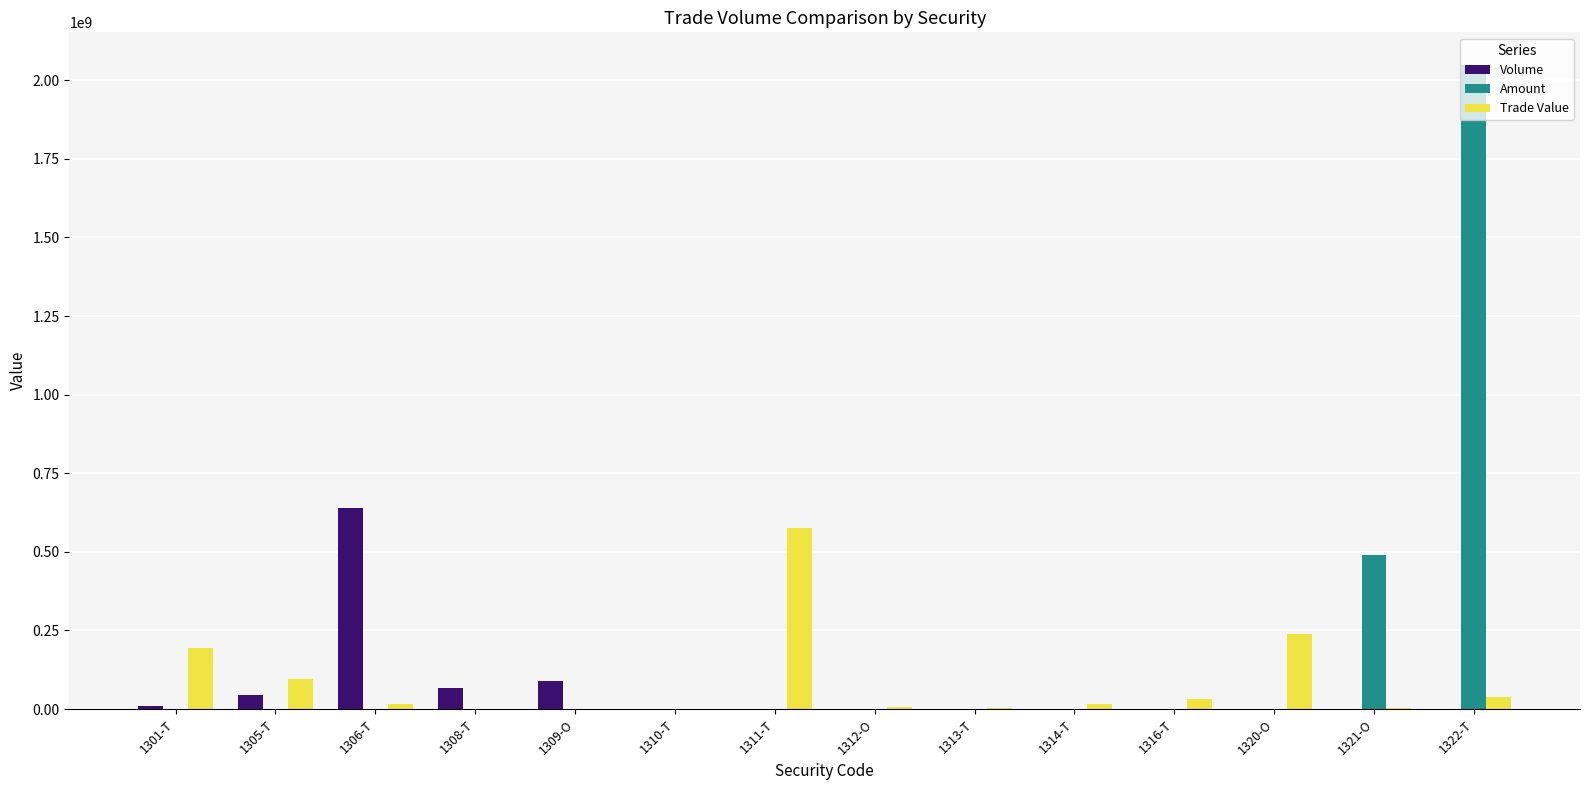

How many categories are shown in the chart?

14